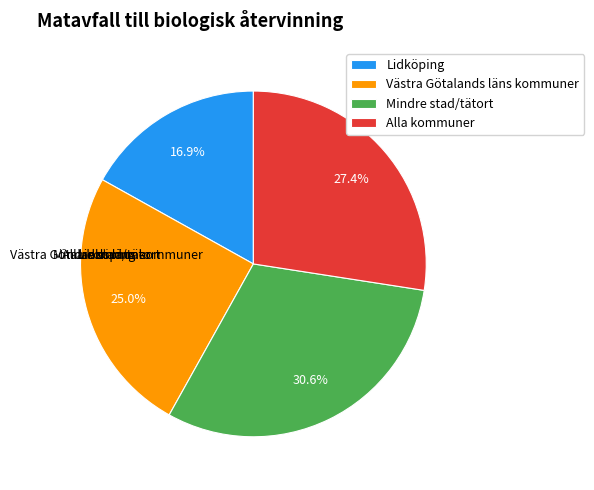

Rank the categories by value from highest to lowest.

Mindre stad/tätort, Alla kommuner, Västra Götalands läns kommuner, Lidköping